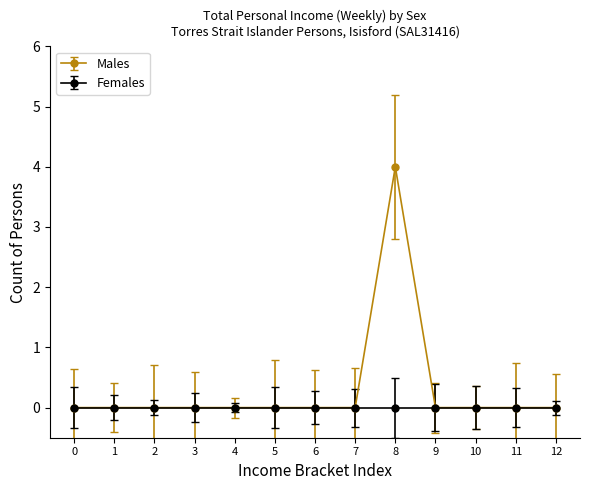

Which series has the largest range (max minus min)?

Males